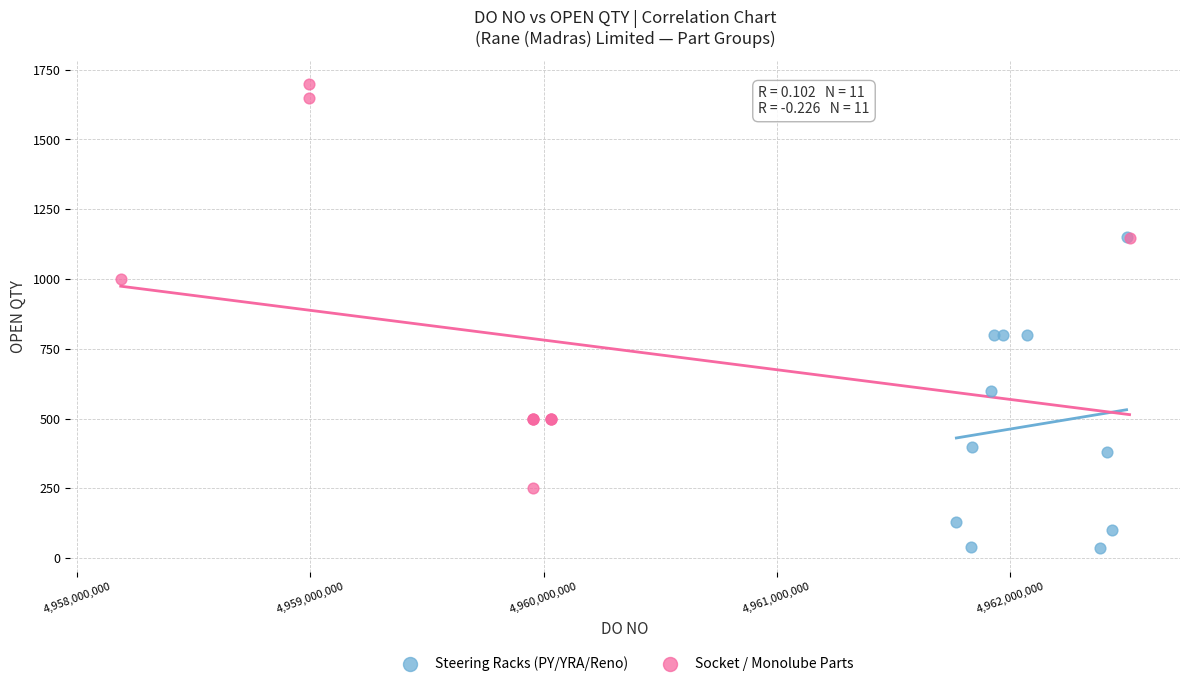

Which series reaches the minimum Y coordinate?

Steering Racks (PY/YRA/Reno)